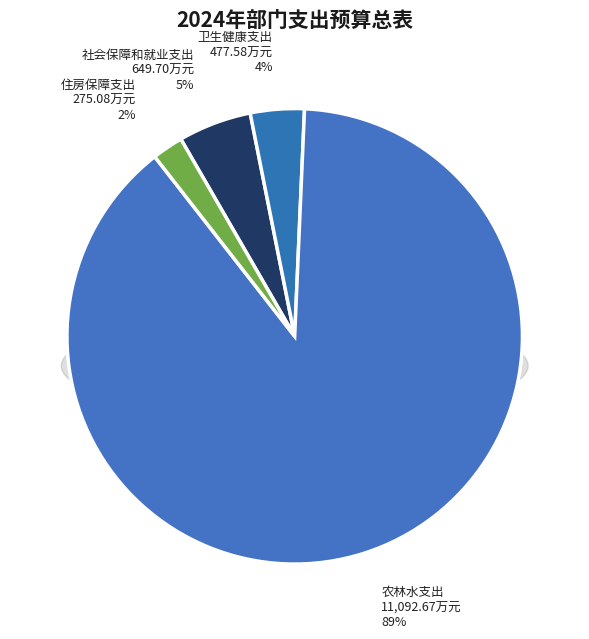

What percentage is the 住房保障支出 slice, to the nearest percent?

2%